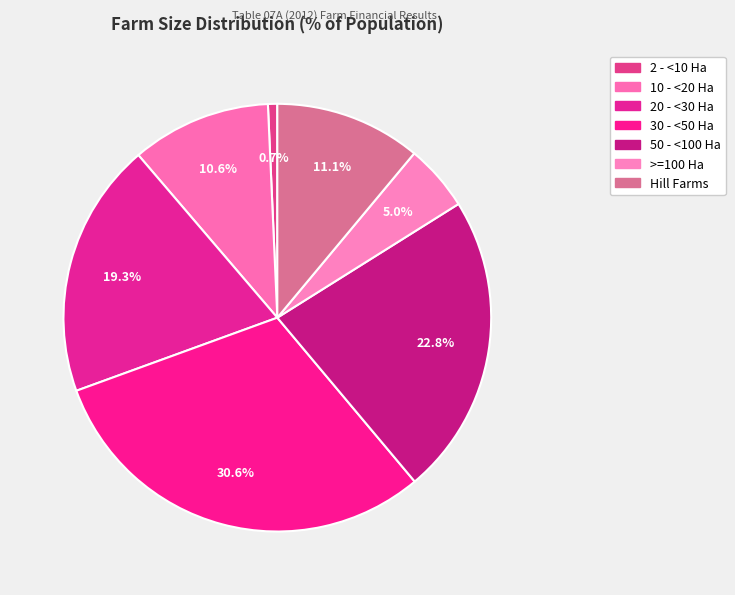

Count the number of slices in the pie.

7